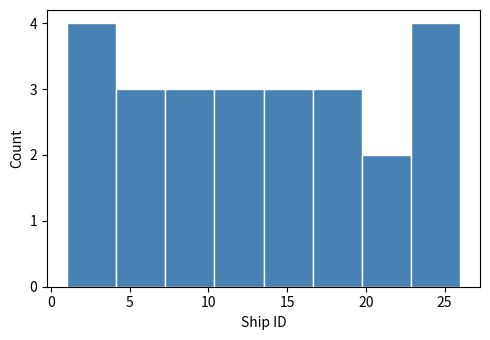

How tall is the bar that spans 23.0 to 26.0 on the x-axis? Neither the bar edges nor the heights are printed on the chart, so give them approximately, as read against the axes.

4